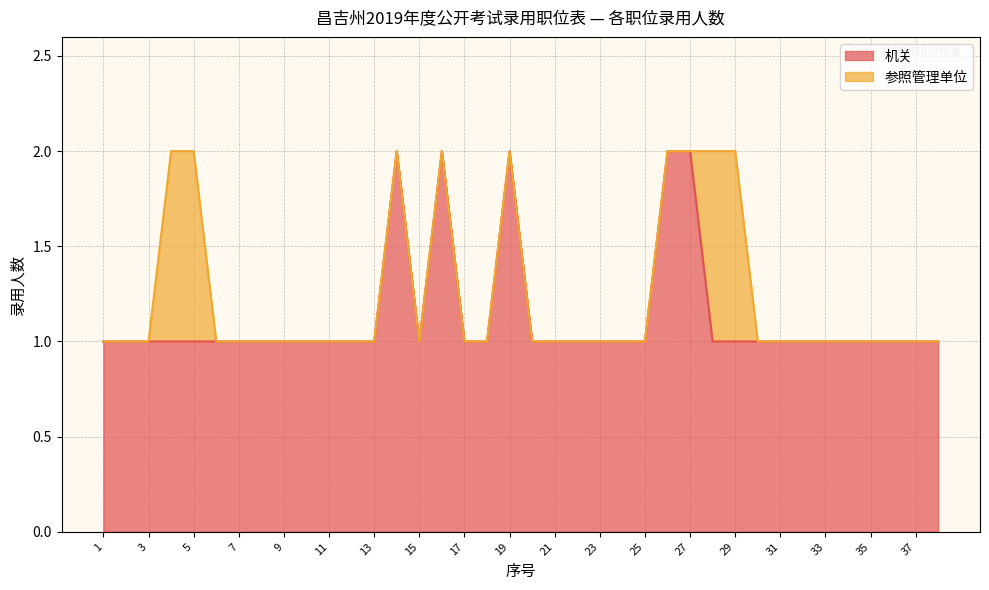

What is the minimum value shown in the chart?

1